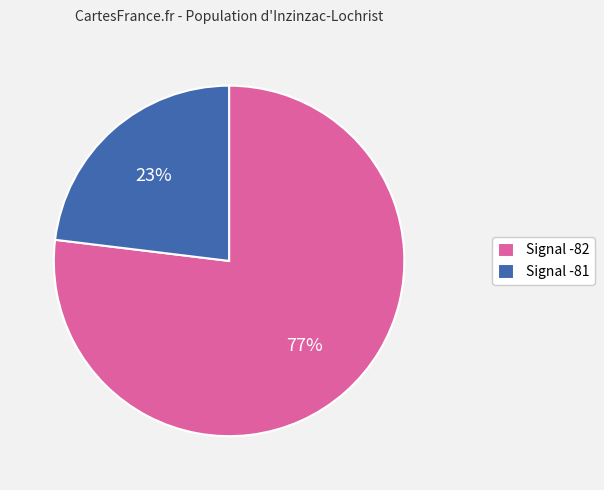

Which has a higher value, Signal -81 or Signal -82?

Signal -82